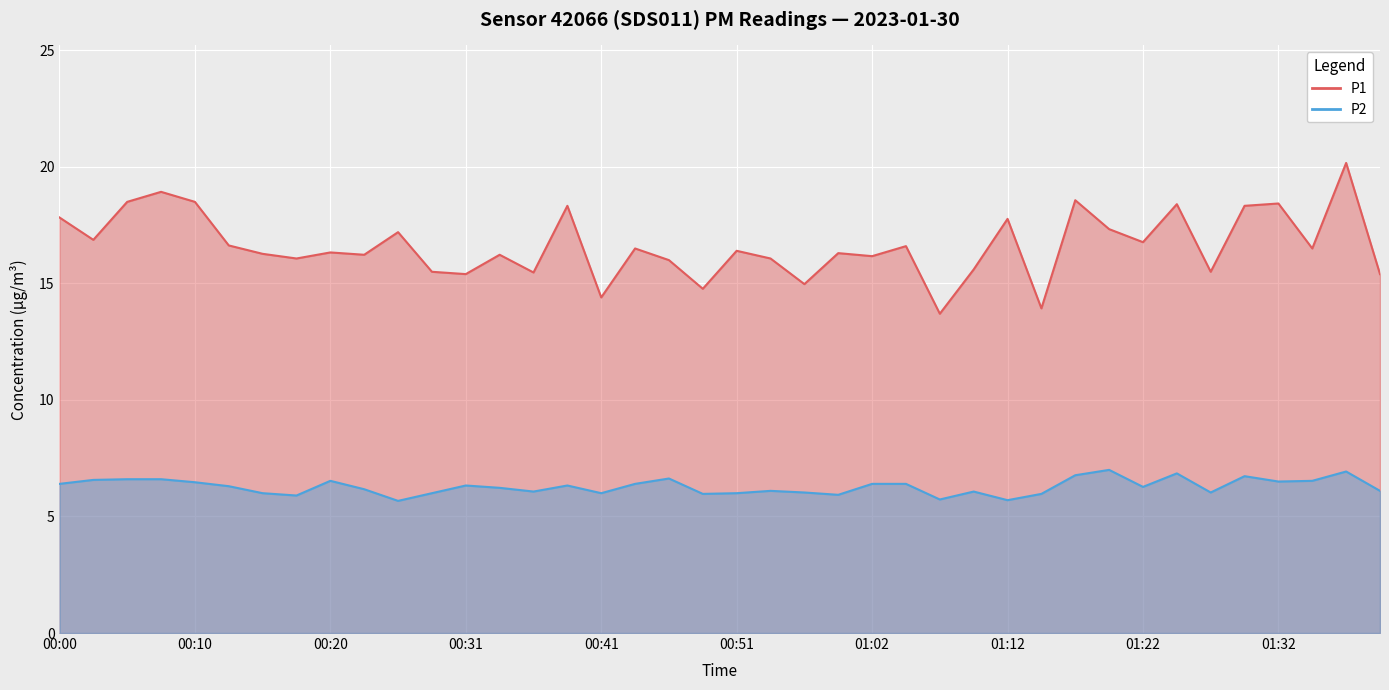

How many lines are shown in the chart?

2